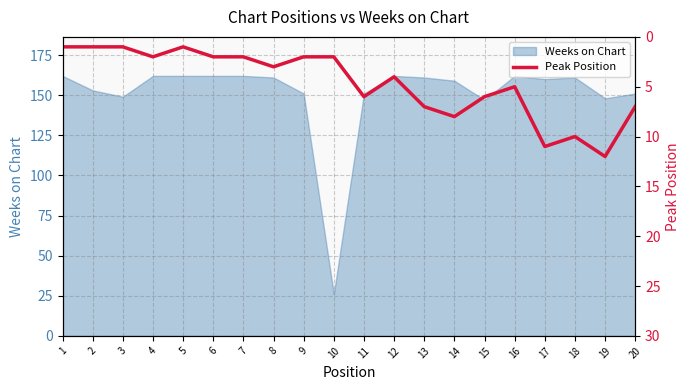

List the labels in order of value, largest first.

19, 17, 18, 14, 13, 20, 11, 15, 16, 12, 8, 4, 6, 7, 9, 10, 1, 2, 3, 5